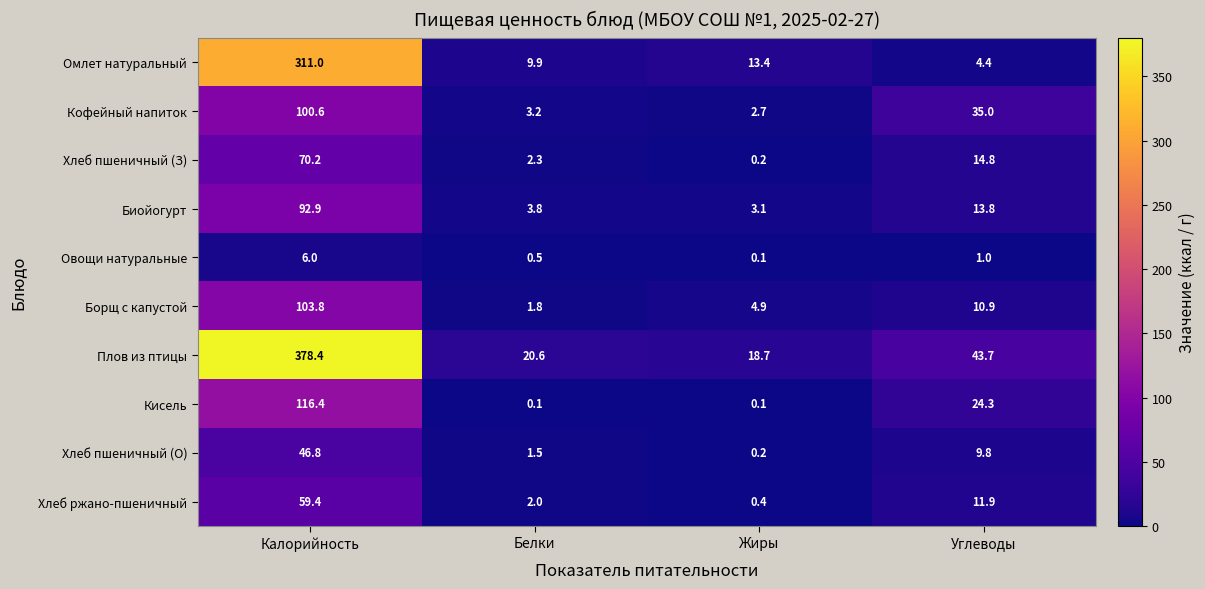

Rank the series by their maximum value, from lowest to highest.

Овощи натуральные, Хлеб пшеничный (О), Хлеб ржано-пшеничный, Хлеб пшеничный (З), Биойогурт, Кофейный напиток, Борщ с капустой, Кисель, Омлет натуральный, Плов из птицы